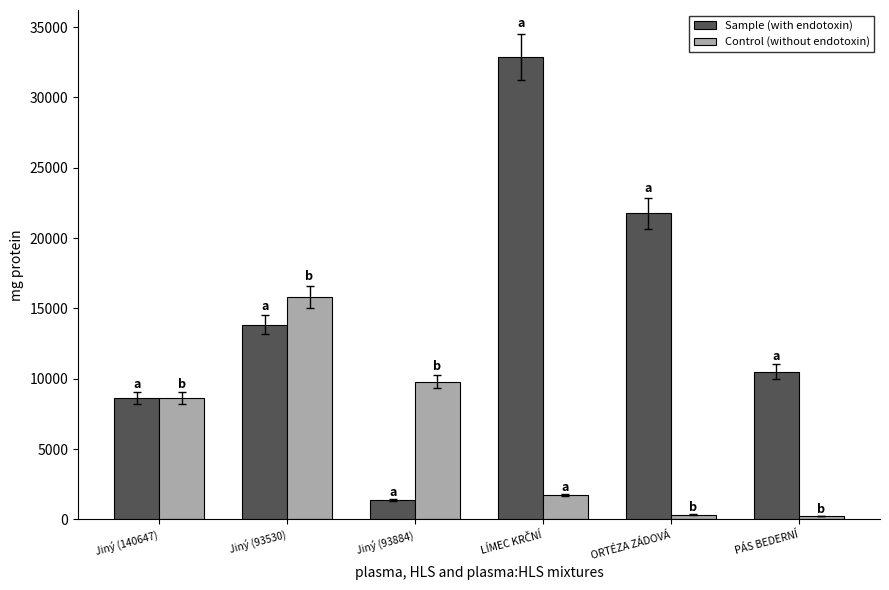

At how many categories does at least one series exceed 13237?

3